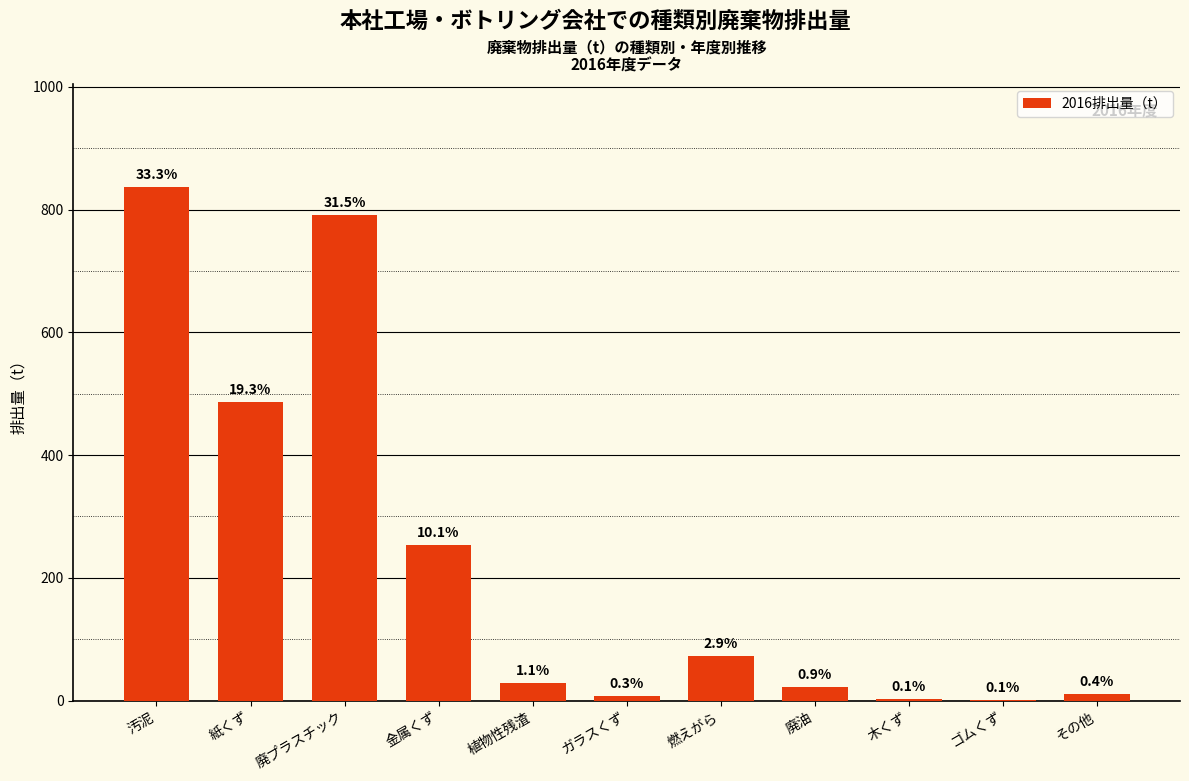

Approximately how many times larger is the value at 木くず compared to 植物性残渣?

0.1